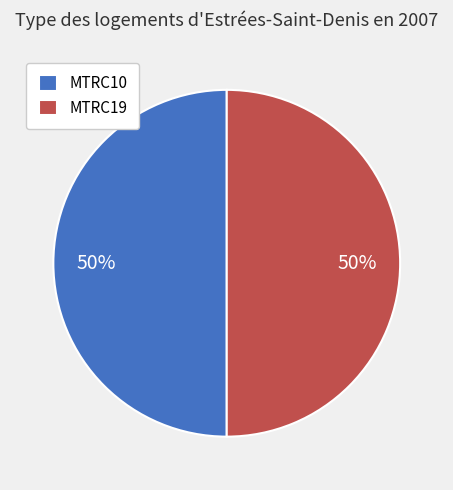

Approximately how many times larger is the value at MTRC10 compared to MTRC19?

1.0